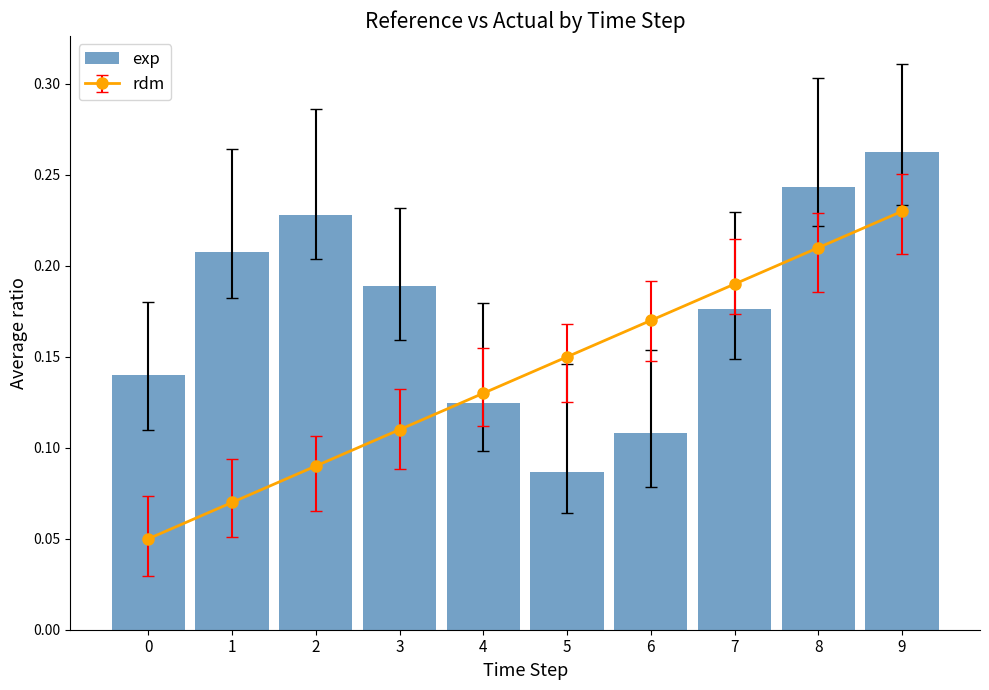

True or false: the data shows 0.1 at 9.

False